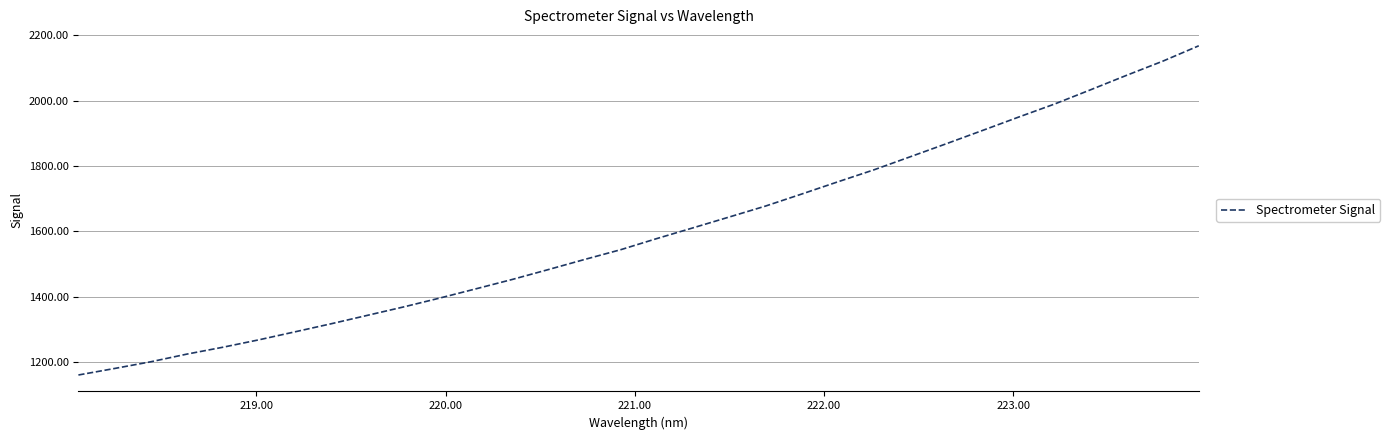

What is the smallest value displayed?

1160.9